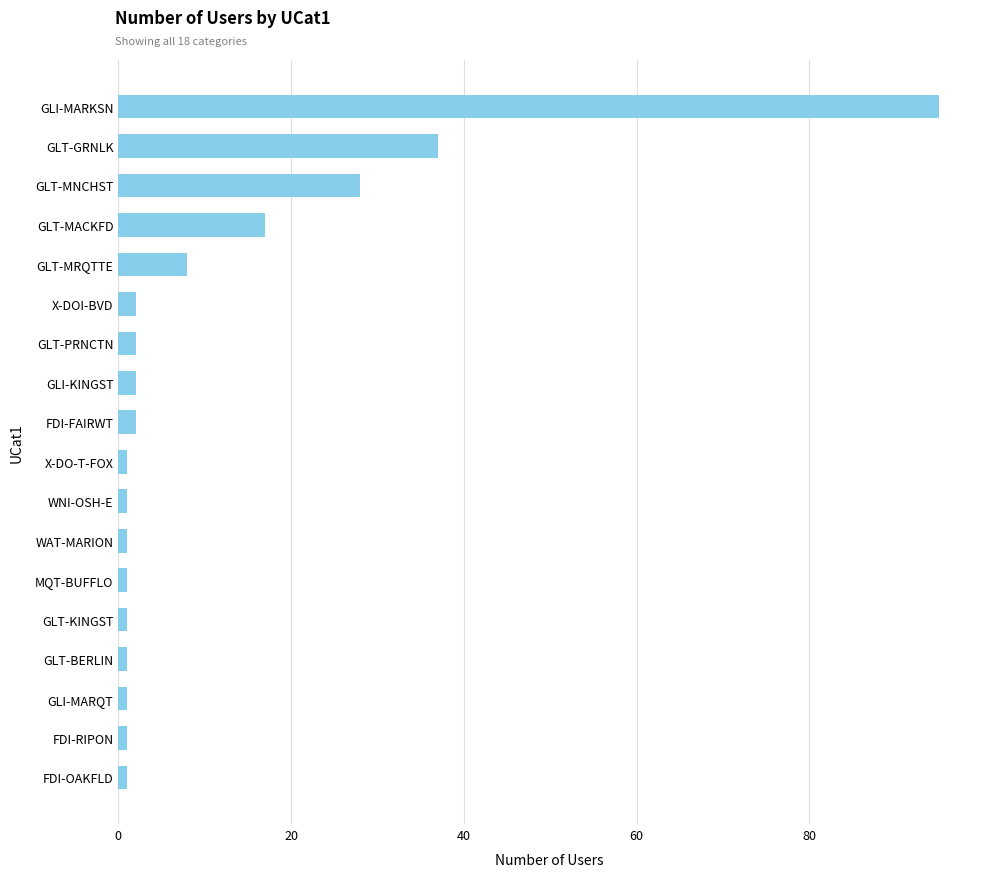

What is the sum of the values at GLI-MARKSN and GLT-PRNCTN?

97